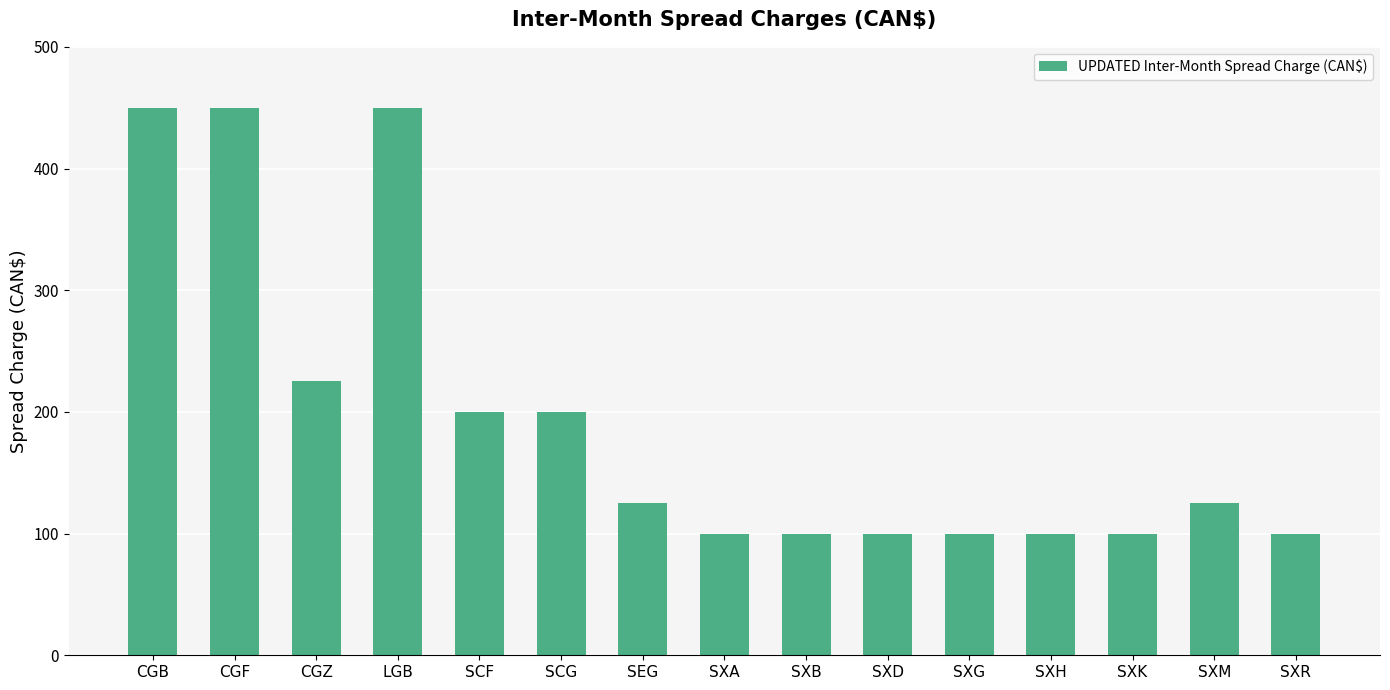

What is the difference between the second highest and minimum values?

350